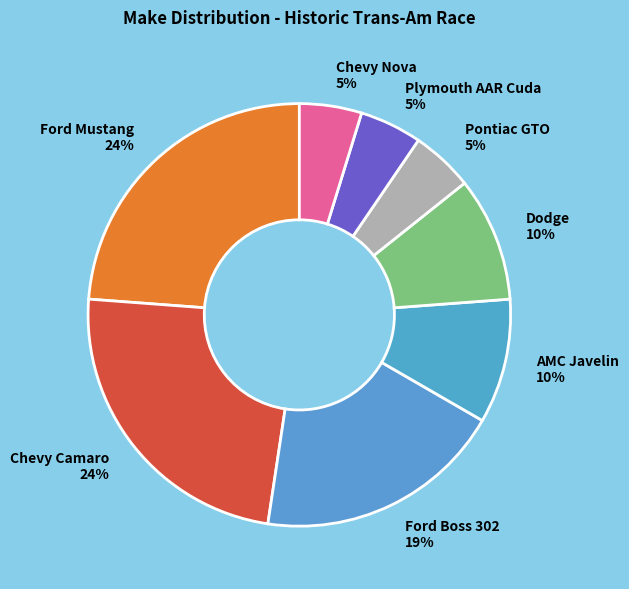

Does any single category account for the majority?

No